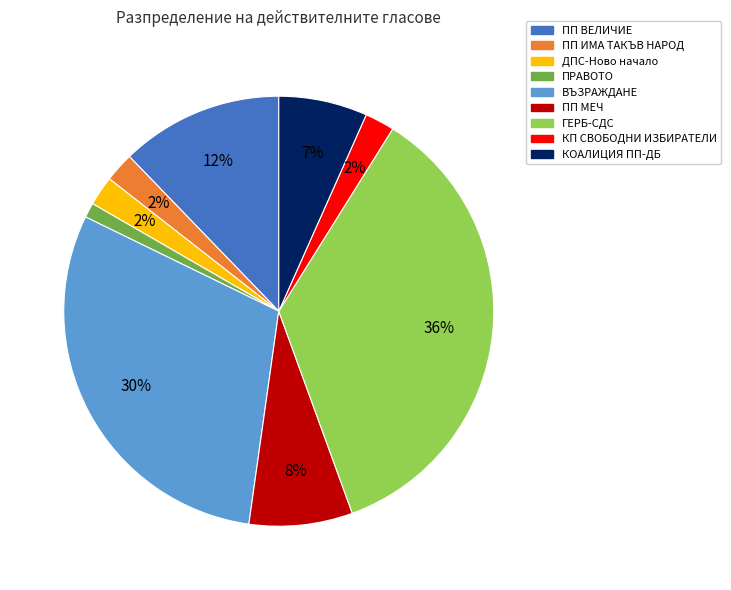

The ПРАВОТО slice represents 8% of the pie. True or false?

False